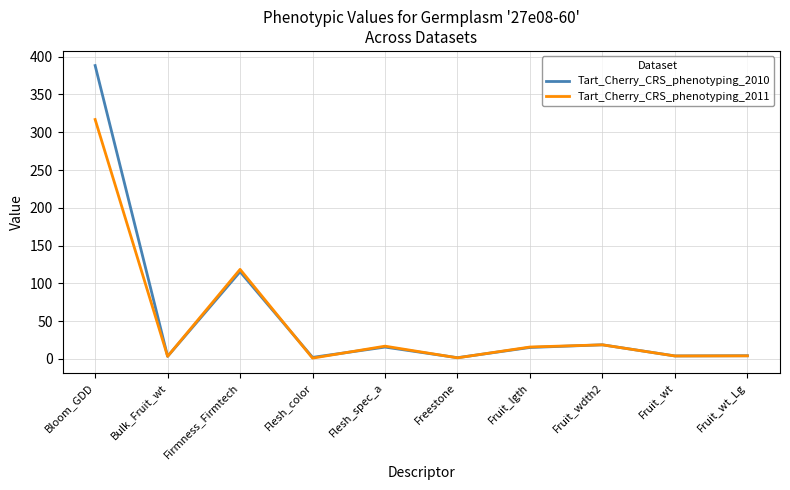

Which series has the largest total across all categories?

Tart_Cherry_CRS_phenotyping_2010